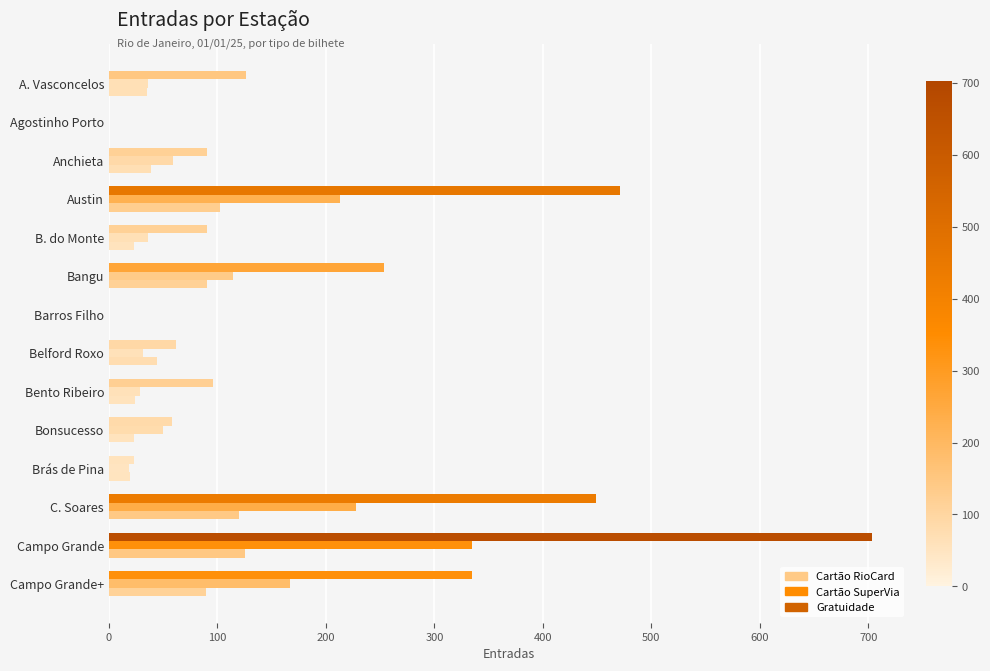

How many series are shown in this chart?

3